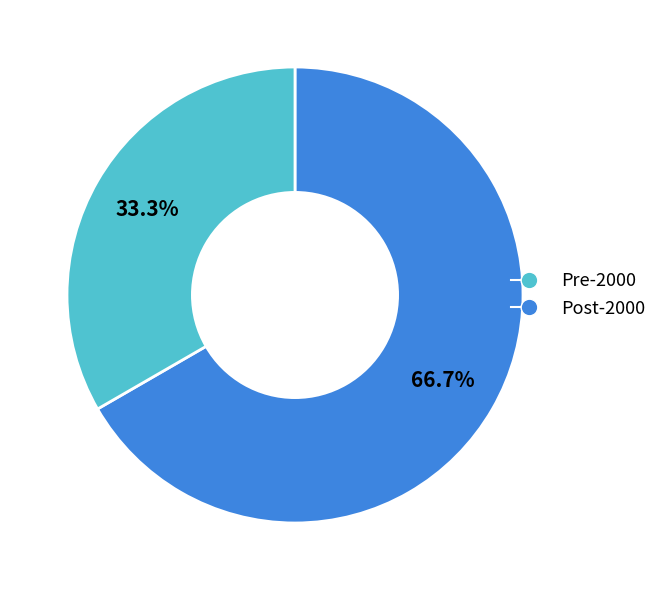

Is there a majority slice in this chart?

Yes